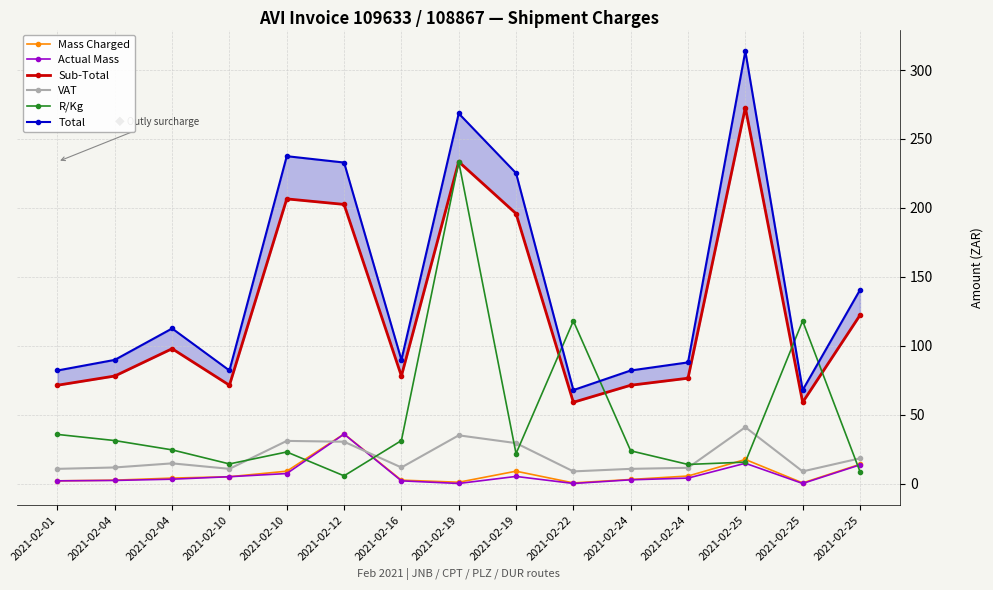

Where is the first local maximum for Mass Charged?

2021-02-12